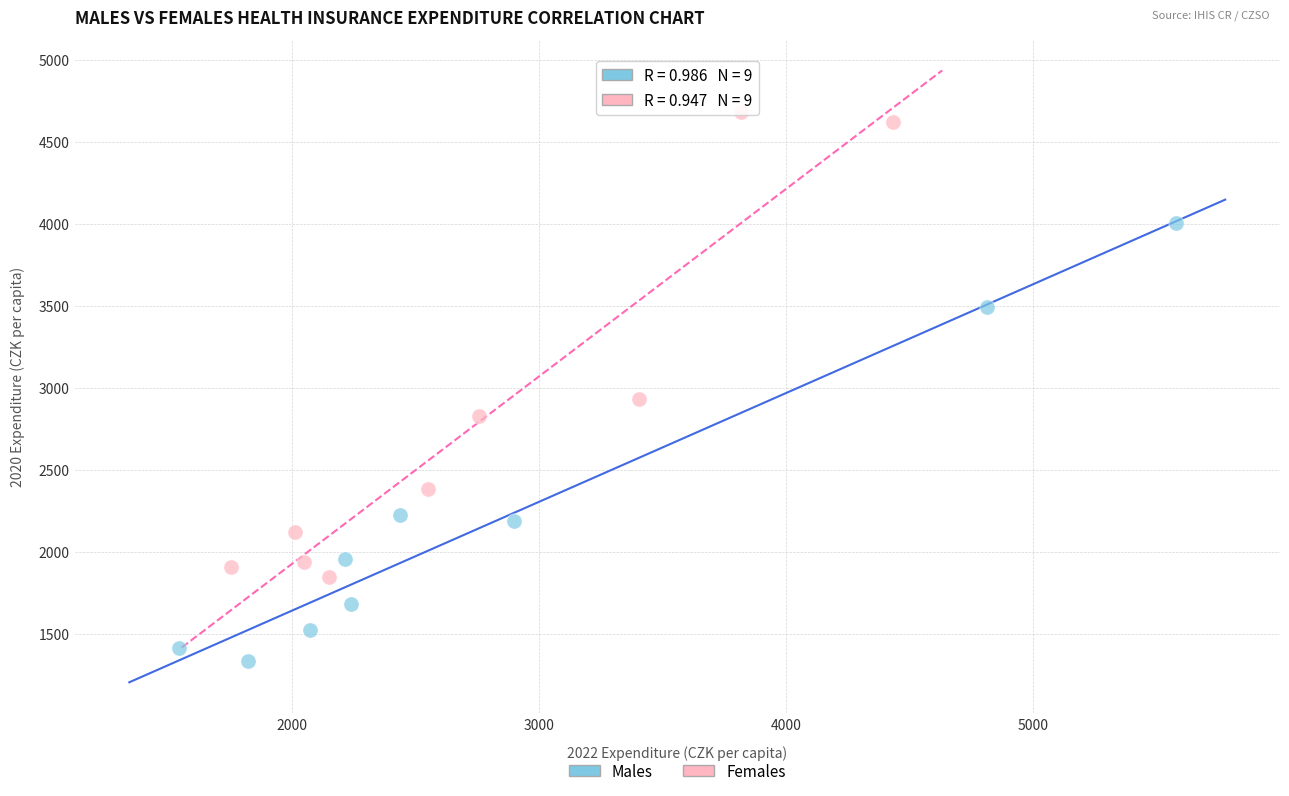

What are all the series names shown in the legend?

Males, Females